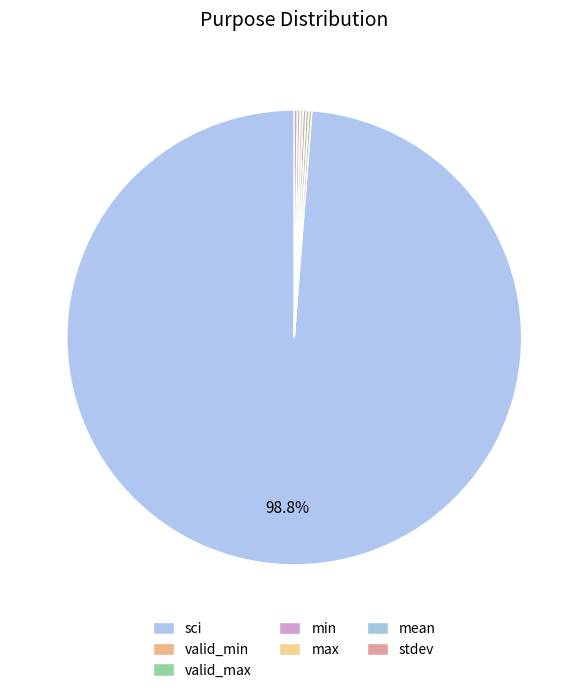

Is sci the majority of the pie?

Yes